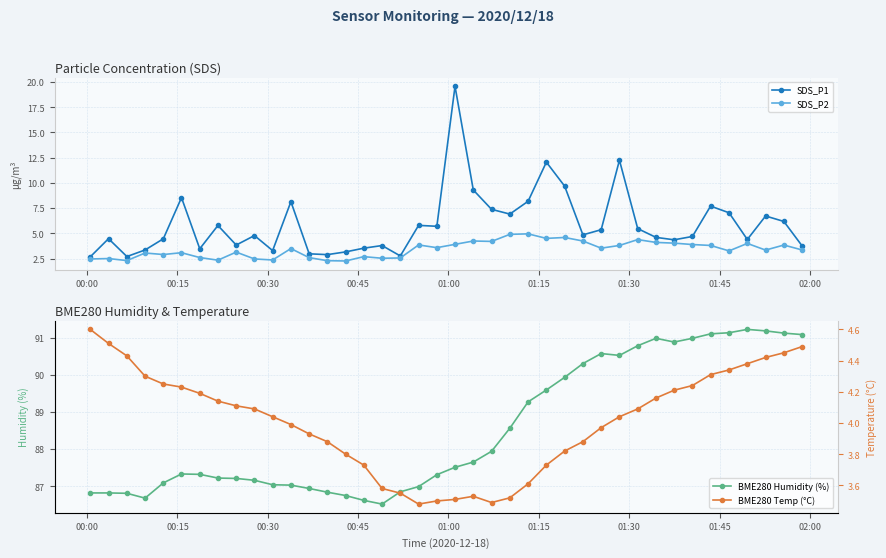

What is the highest value of the SDS_P1 series?

19.6